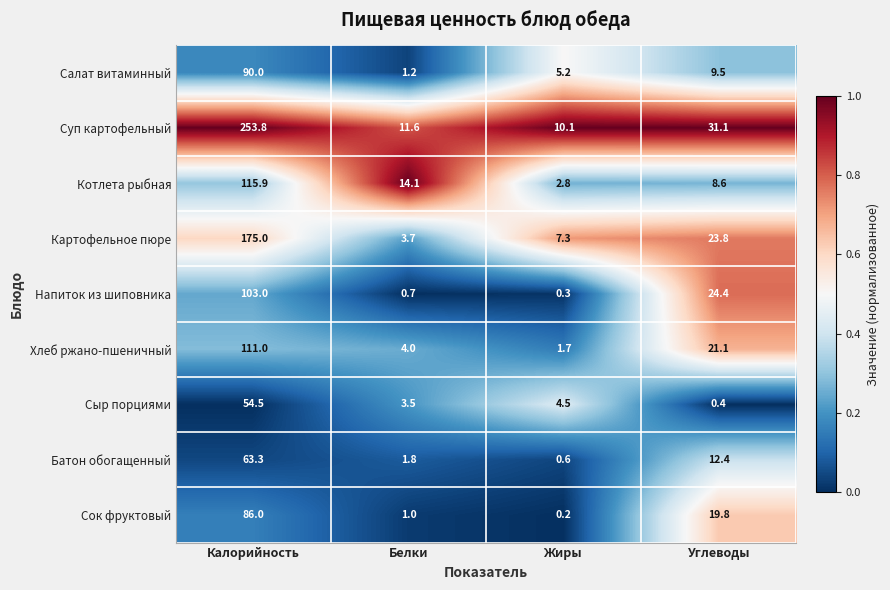

Which series has the largest range (max minus min)?

Суп картофельный